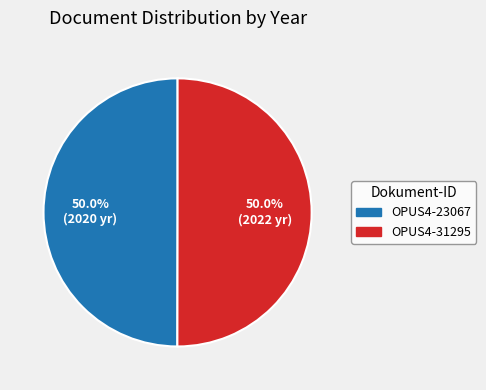

To the nearest percent, what portion does OPUS4-31295 represent?

50%